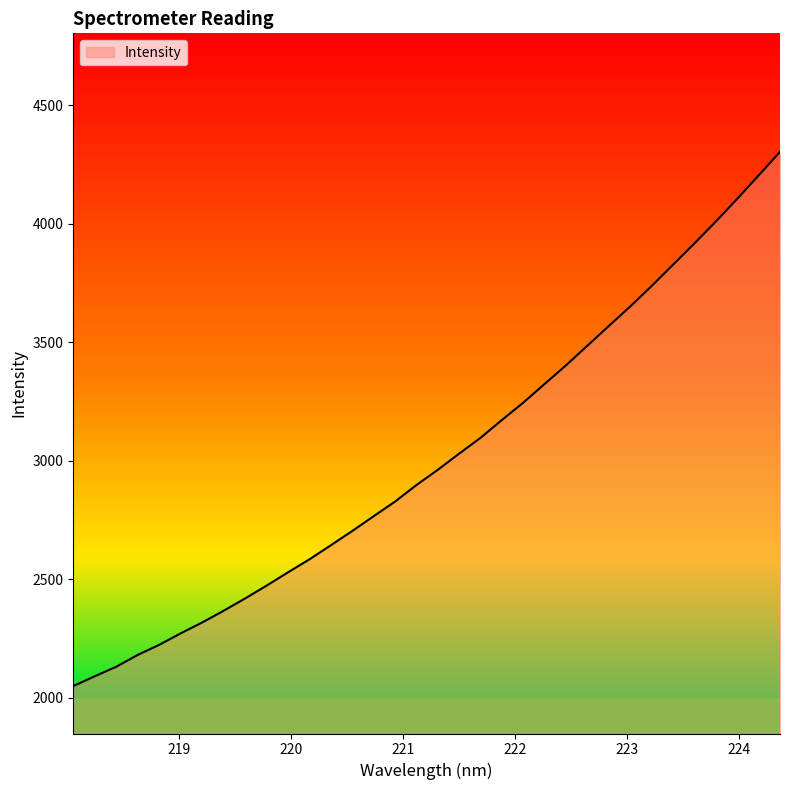

What is the maximum value shown in the chart?

4302.8